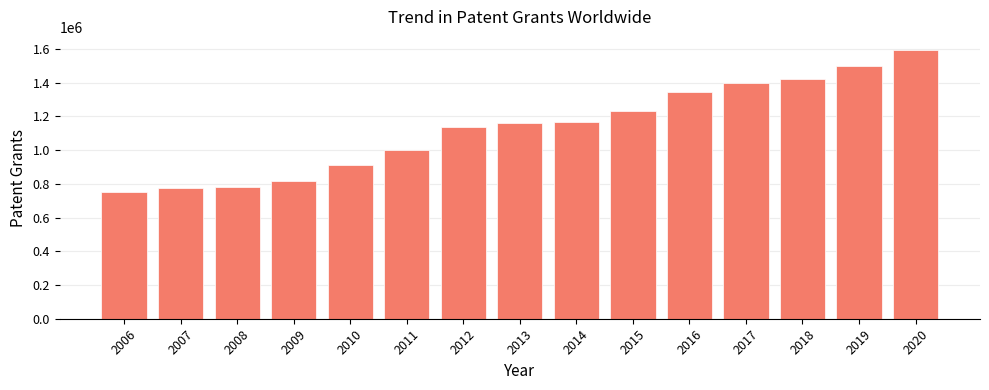

What is the change in value from 2014 to 2018?

+255500